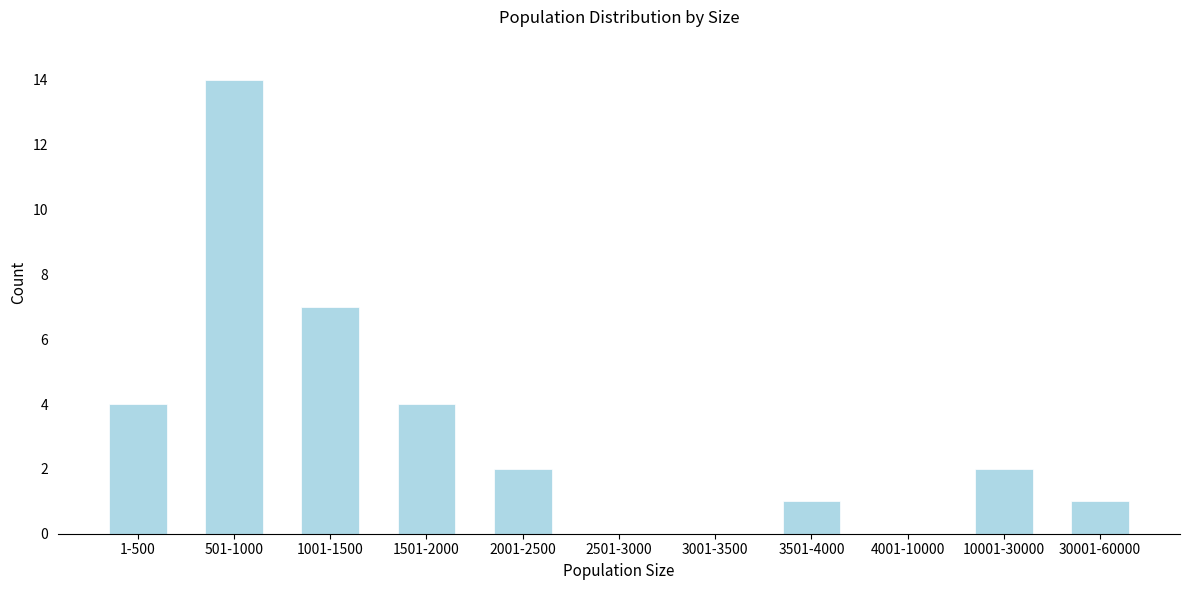

Reading right to left, what are all the values shown in this chart?

30001-60000=1	10001-30000=2	4001-10000=0	3501-4000=1	3001-3500=0	2501-3000=0	2001-2500=2	1501-2000=4	1001-1500=7	501-1000=14	1-500=4